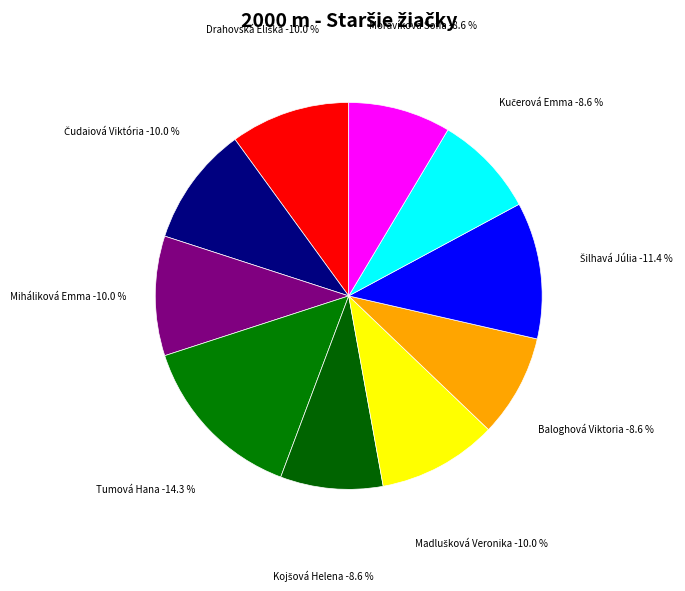

Is Baloghová Viktoria the majority of the pie?

No